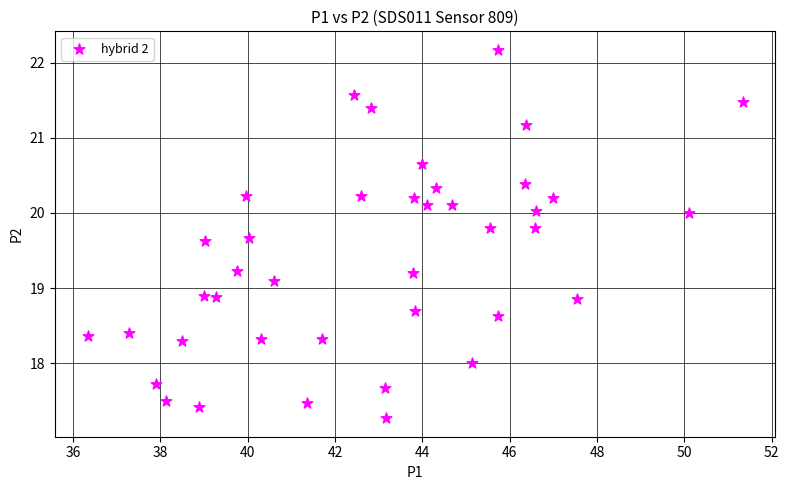

What is the range of Y values (max minus min)?

4.9